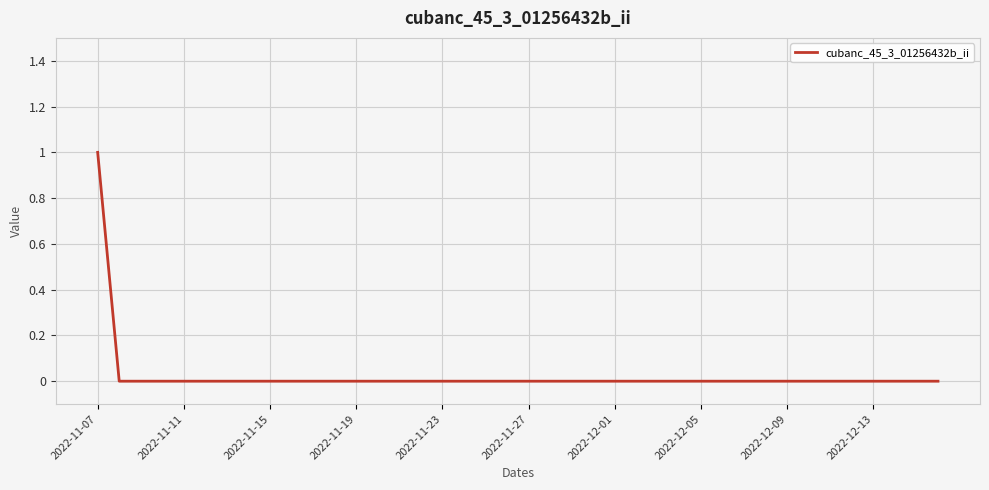

True or false: the data shows 0 at 2022-12-05.

True